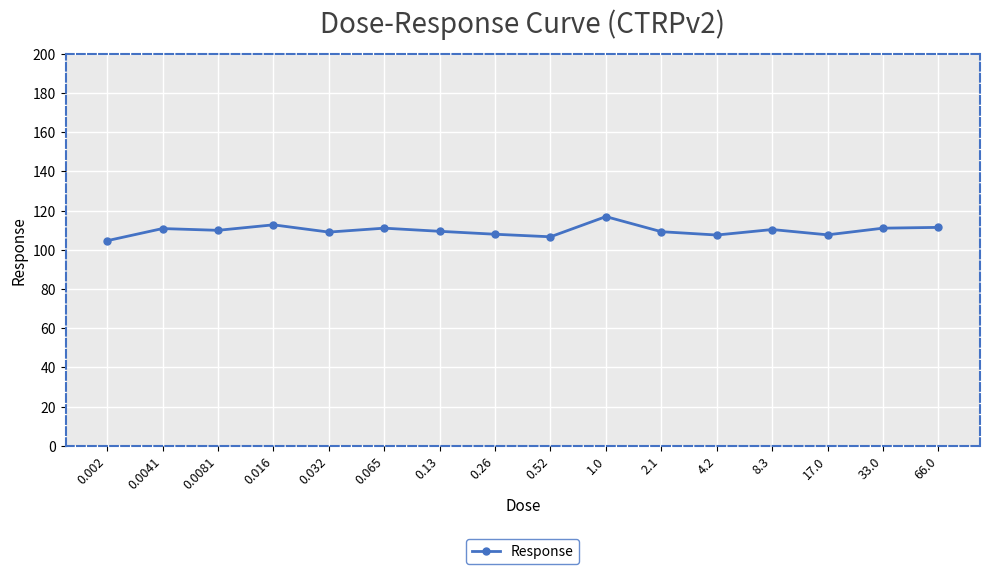

True or false: the data shows 195.0 at 33.0.

False